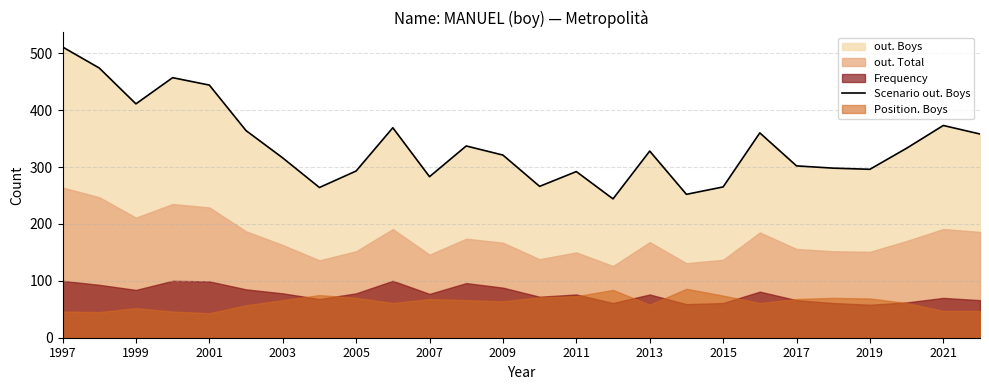

The value of Scenario out. Boys at 2009 is 187. True or false?

False